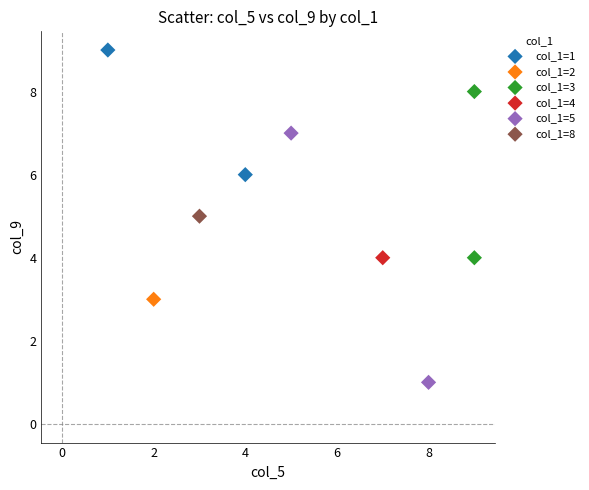

What are all the series names shown in the legend?

col_1=1, col_1=2, col_1=3, col_1=4, col_1=5, col_1=8